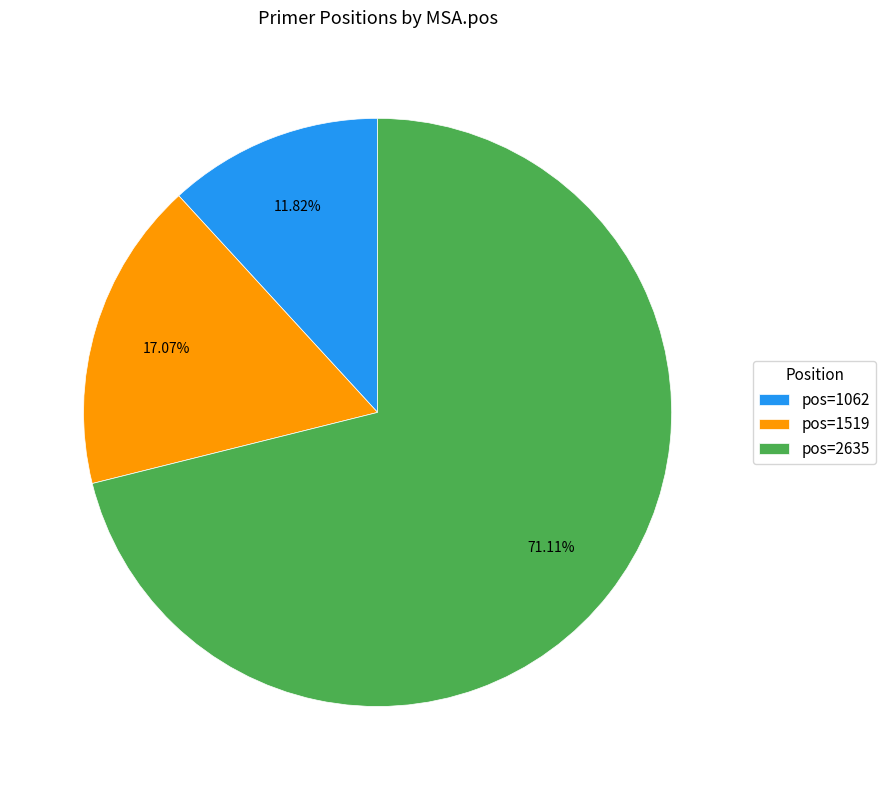

Rank the categories by value from highest to lowest.

pos=2635, pos=1519, pos=1062